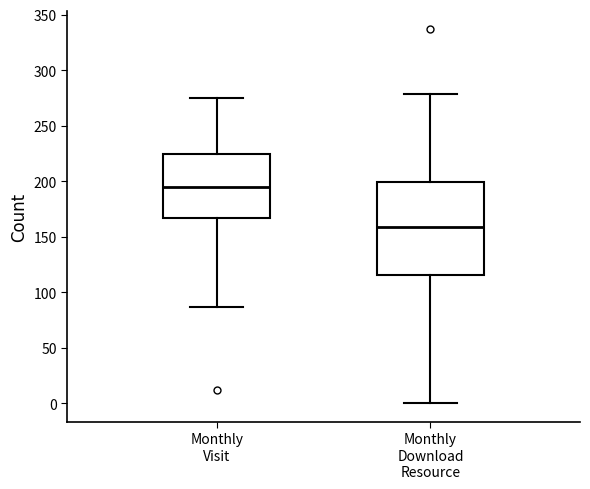

Where does the median line of the box for Monthly Download Resource sit on the y-axis? The values are not printed on the chart, so give them approximately, as read against the axis.

160